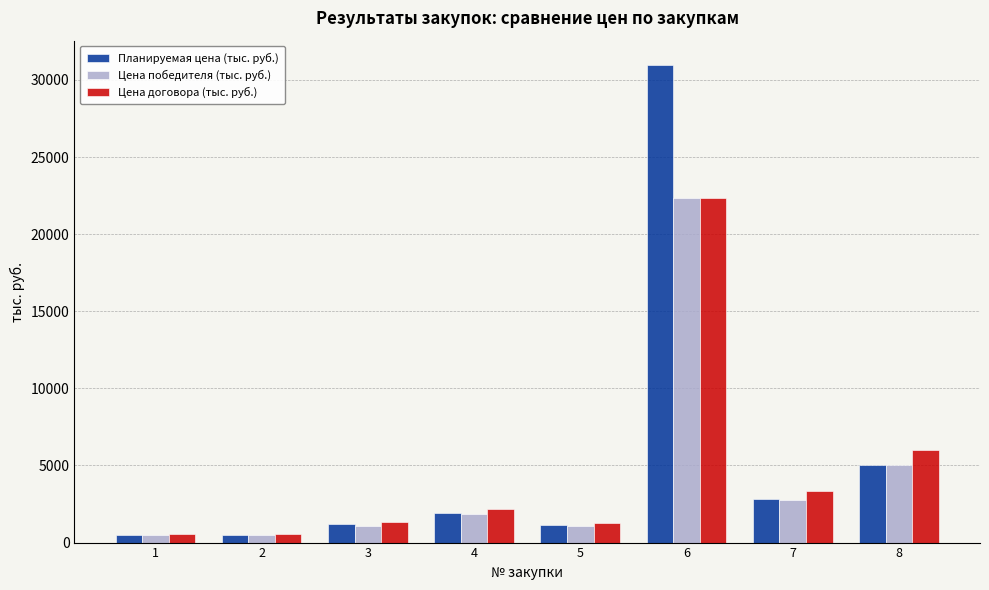

Which series has the largest total across all categories?

Планируемая цена (тыс. руб.)